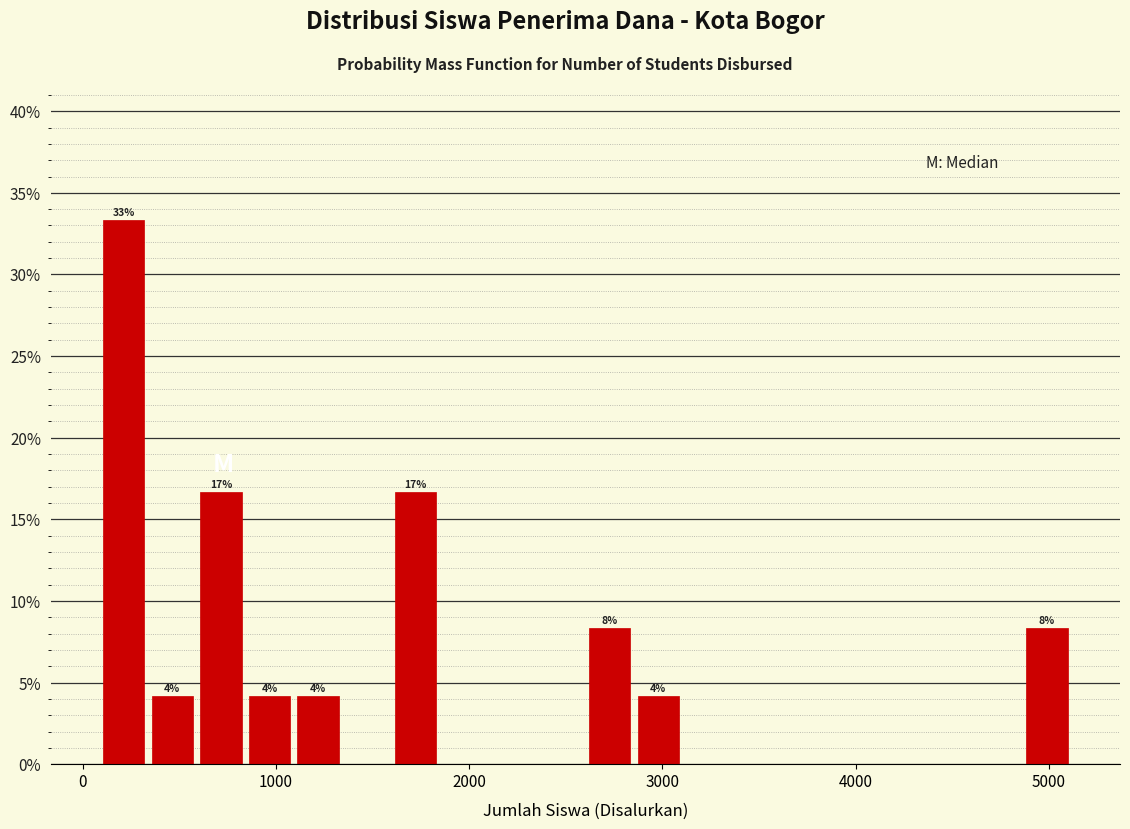

Around what value on the x-axis is the tallest bar? Give the approximate position of its centre, as read against the axis.

200